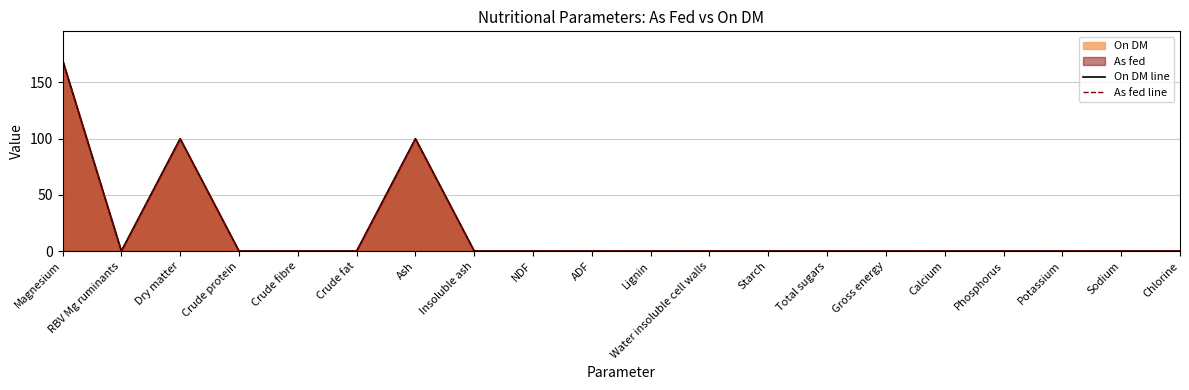

How many lines are shown in the chart?

2